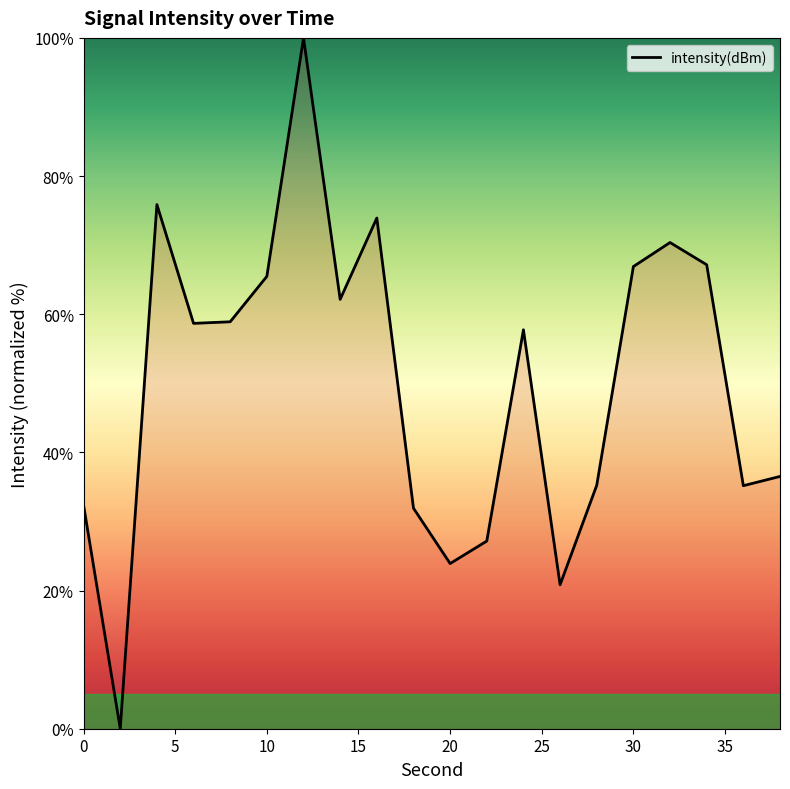

What is the difference between the maximum and minimum values?

100.0